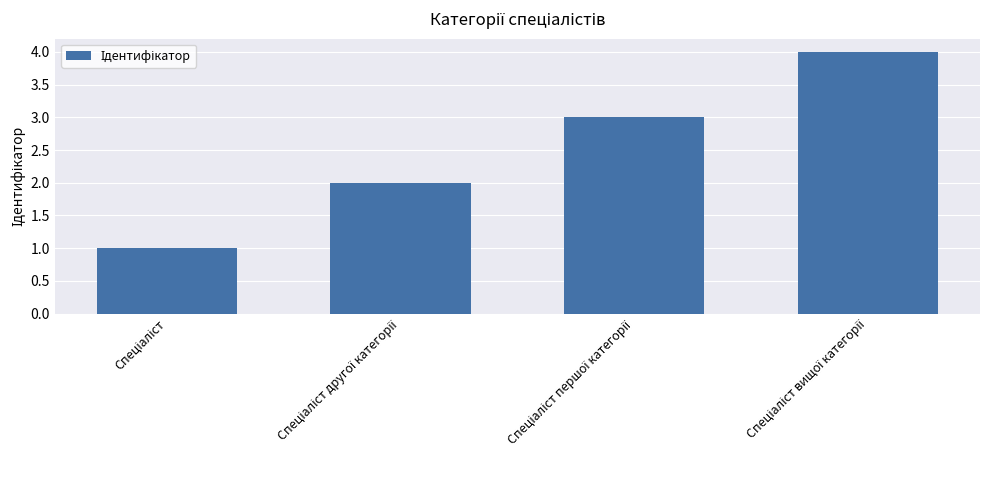

What is the greatest value displayed?

4